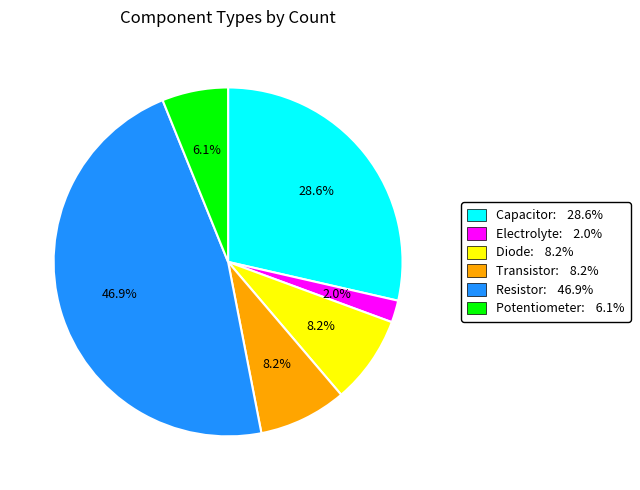

What percentage do Transistor and Resistor together represent?

55.1%